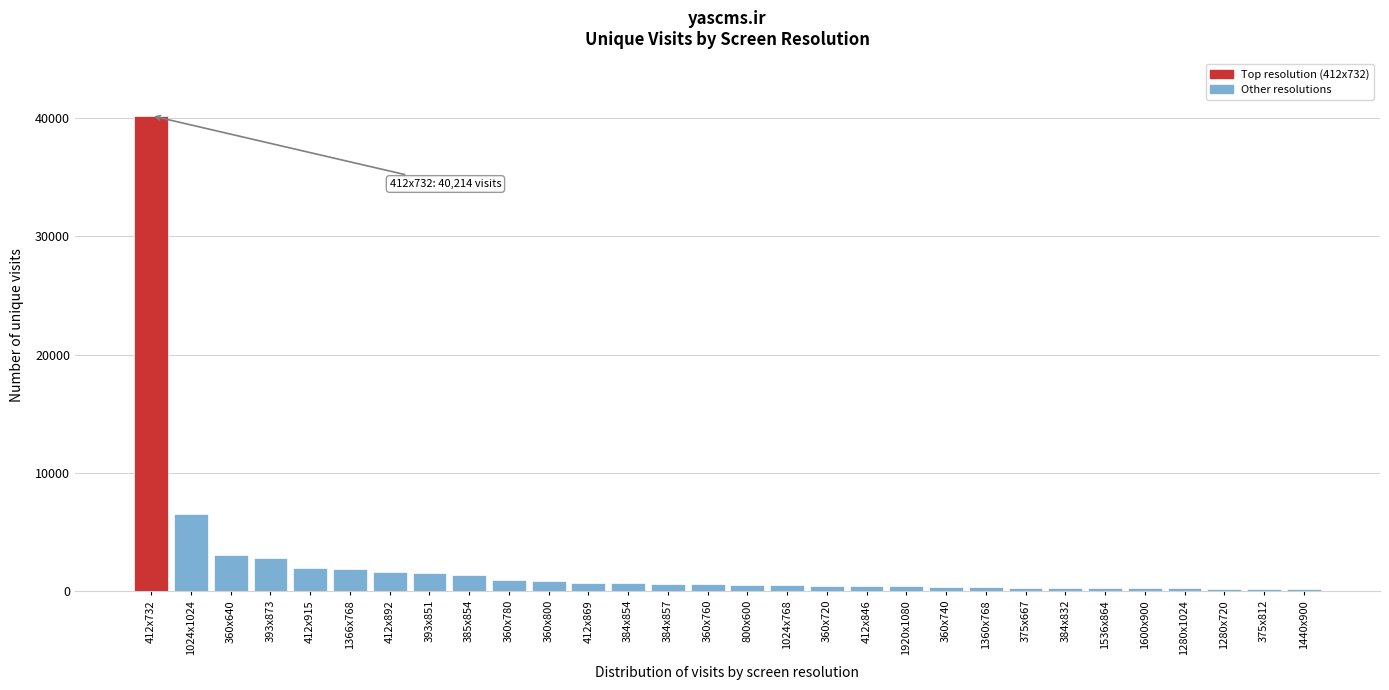

What is the maximum value shown in the chart?

40214